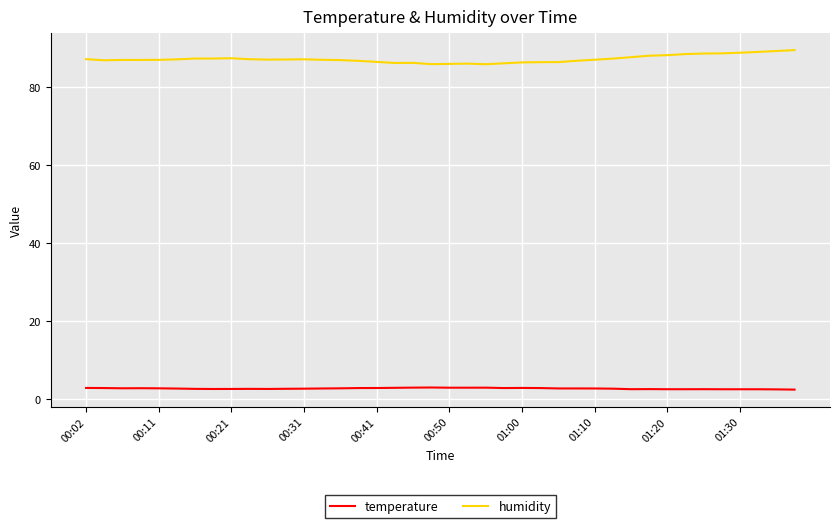

List the series in order of their peak value, highest first.

humidity, temperature